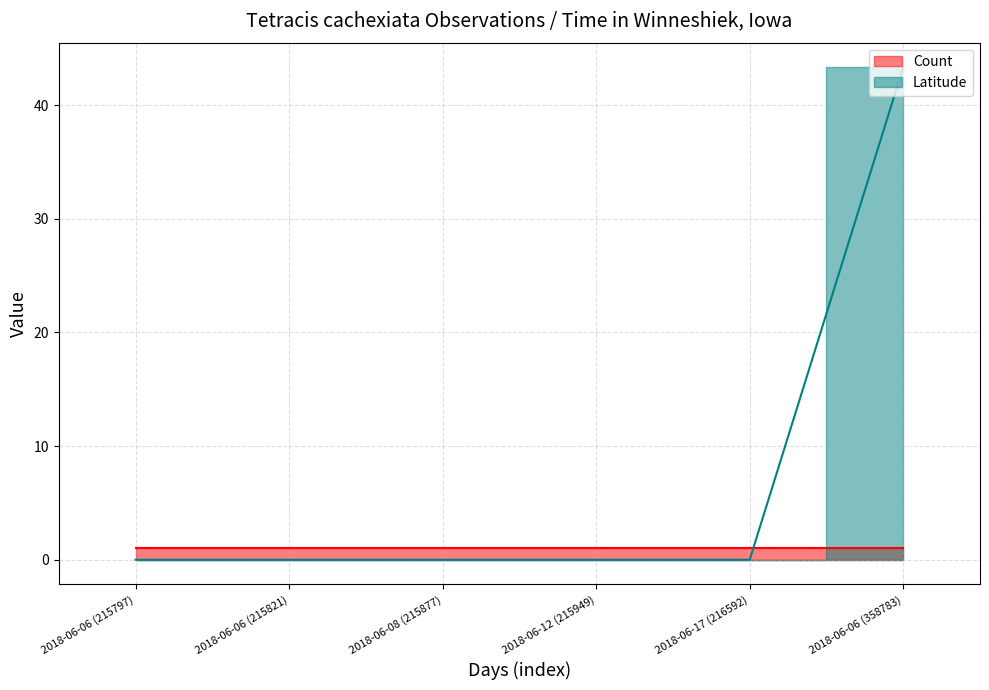

Is it true that the value at 2018-06-17 (216592) is 0.0?

True